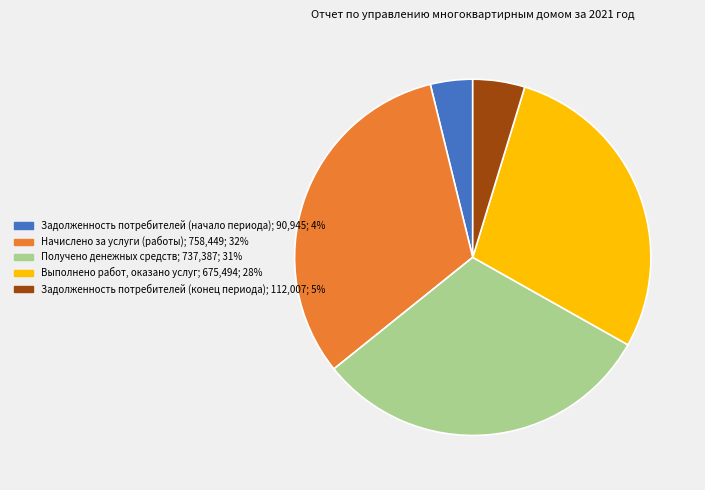

Does any single category account for the majority?

No